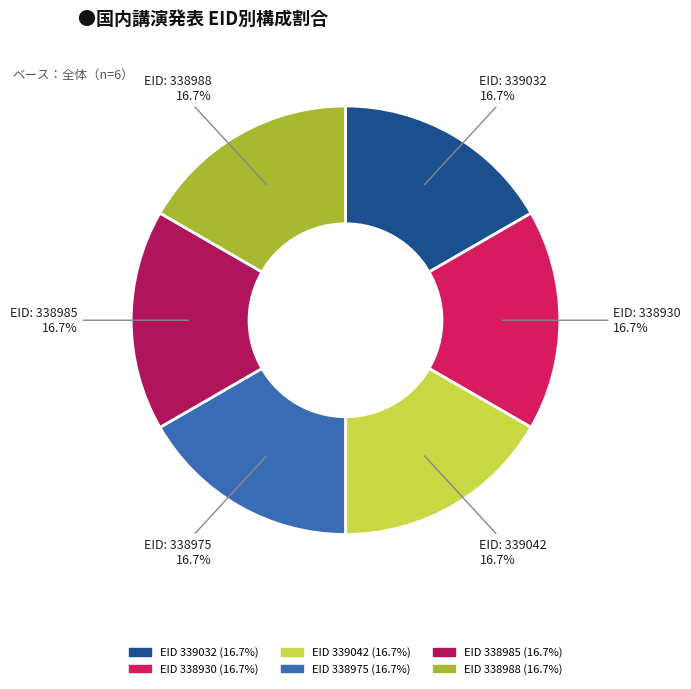

How many slices are in this pie chart?

6